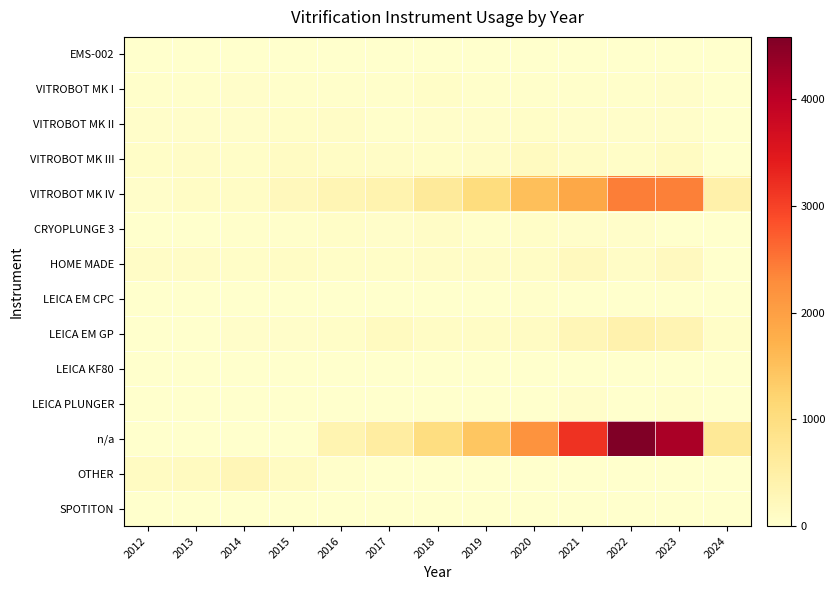

How many data points does each series have?

13